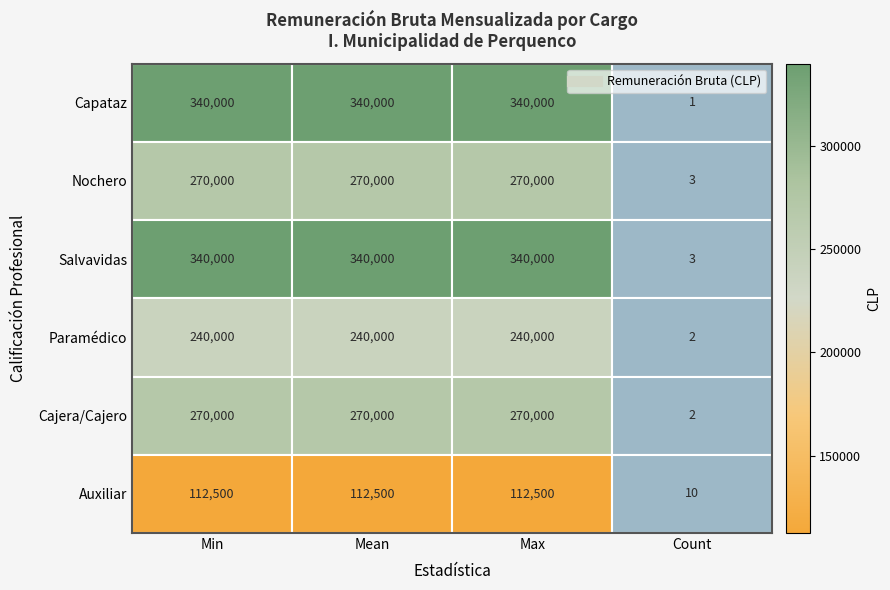

What is the difference between the highest and lowest values at Min?

227500